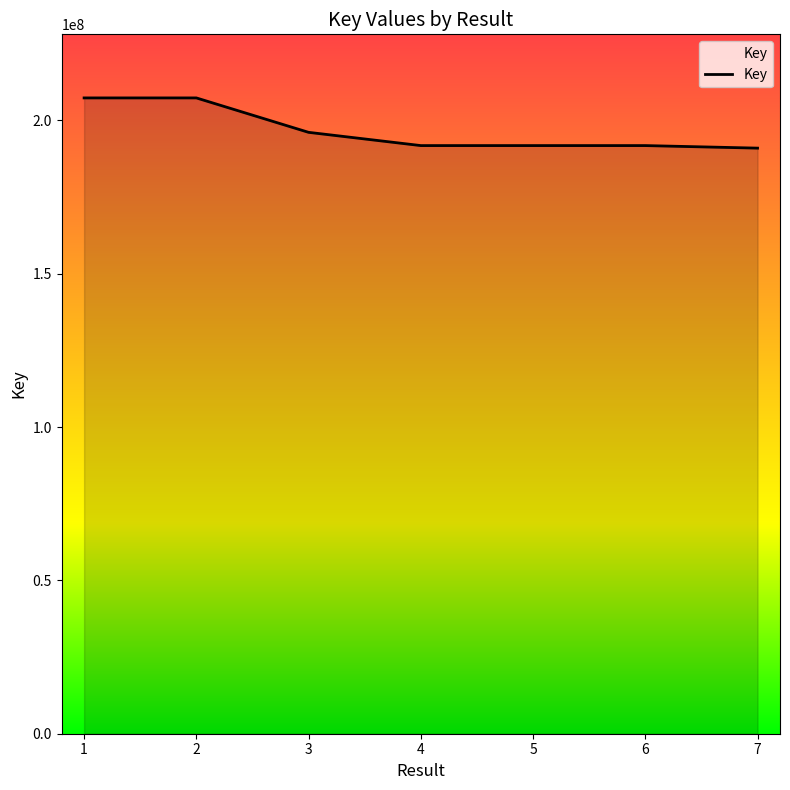

What is the sum of all values?

1376825735